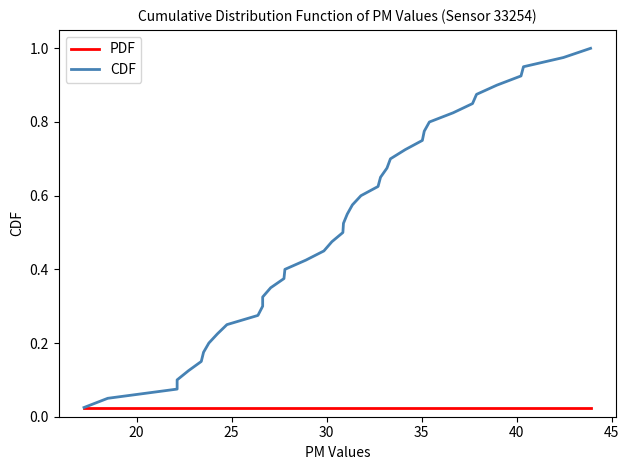

True or false: CDF and PDF intersect in this chart.

False